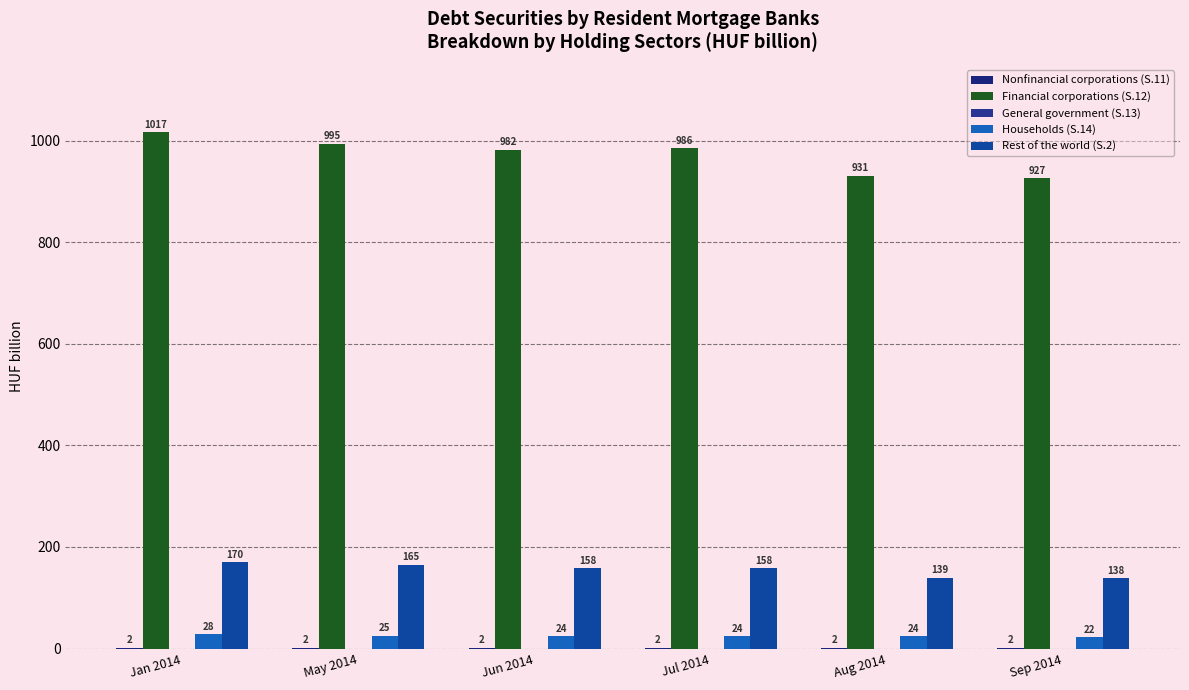

What is the average value of the Financial corporations (S.12) series?

973.1